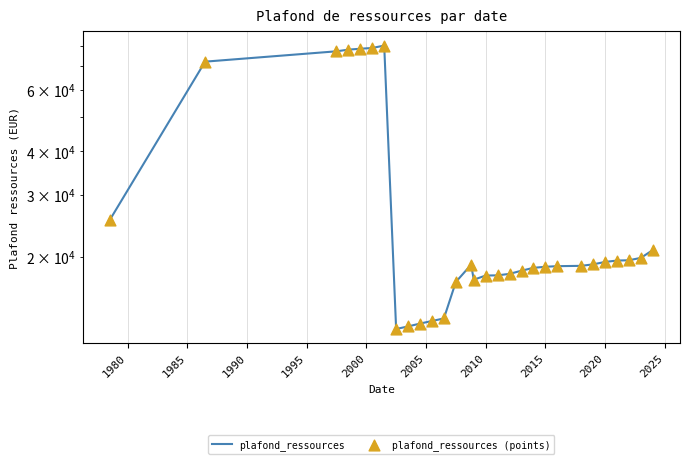

Which series reaches the minimum Y coordinate?

plafond_ressources